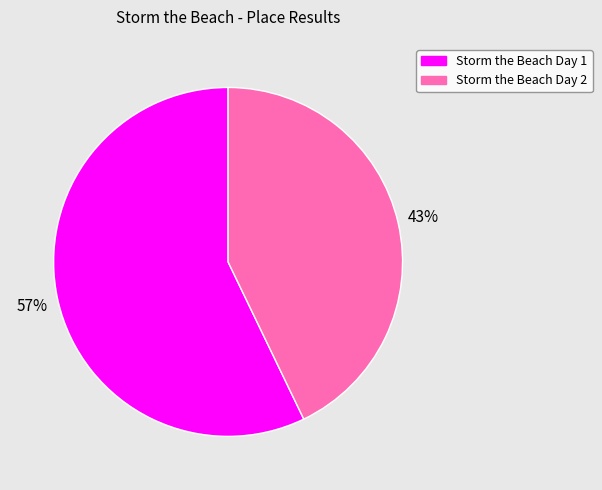

What is the ratio of the value at Storm the Beach Day 1 to the value at Storm the Beach Day 2?

1.3